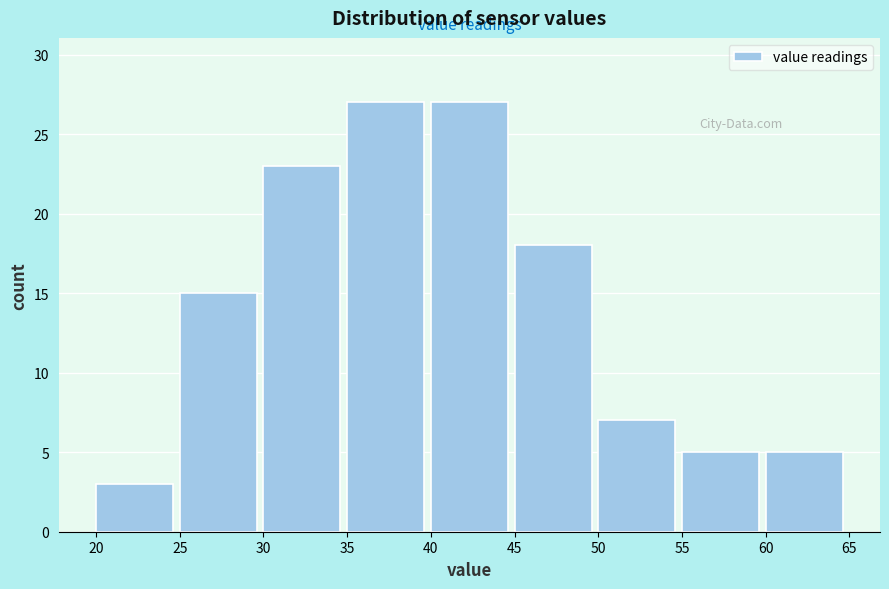

How tall is the bar that spans 20 to 25 on the x-axis? The values are not printed on the chart, so give them approximately, as read against the axis.

3